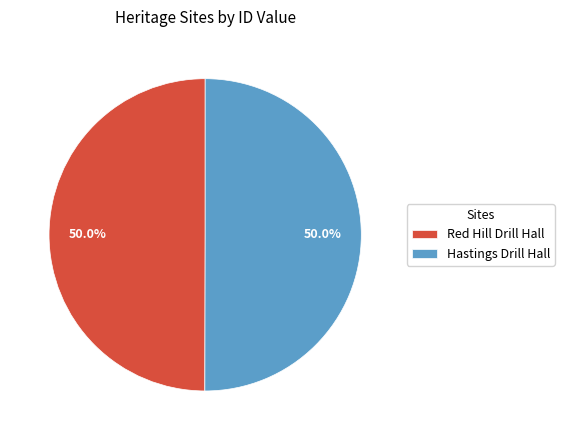

Combined, do Red Hill Drill Hall and Hastings Drill Hall account for over 50%?

Yes